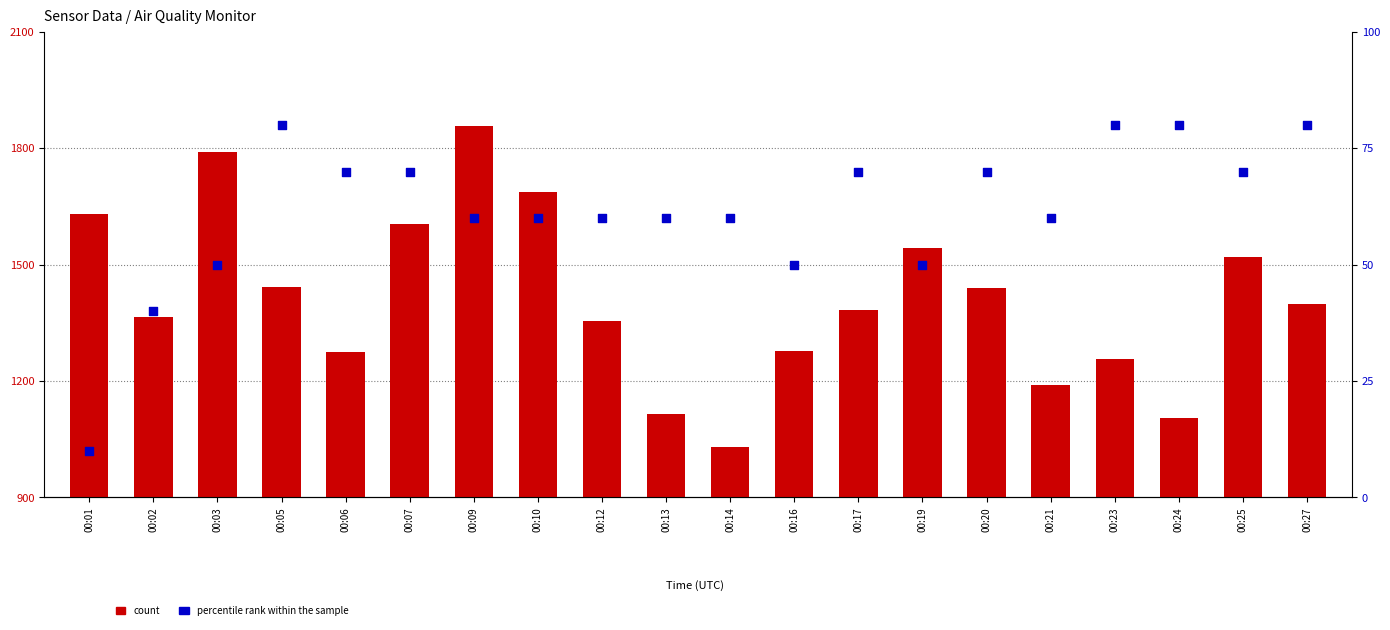

Which series contains the highest Y value?

count